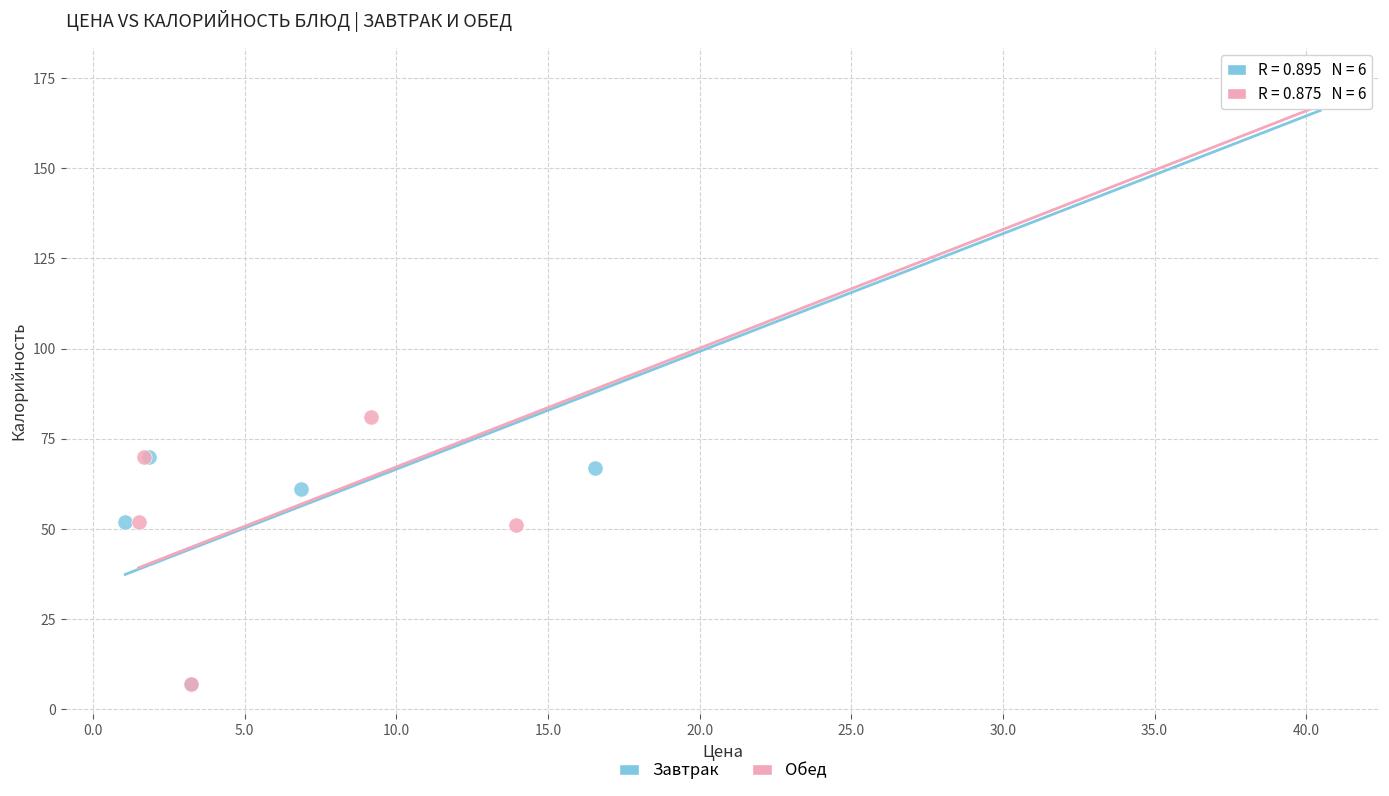

What are all the series names shown in the legend?

Завтрак, Обед